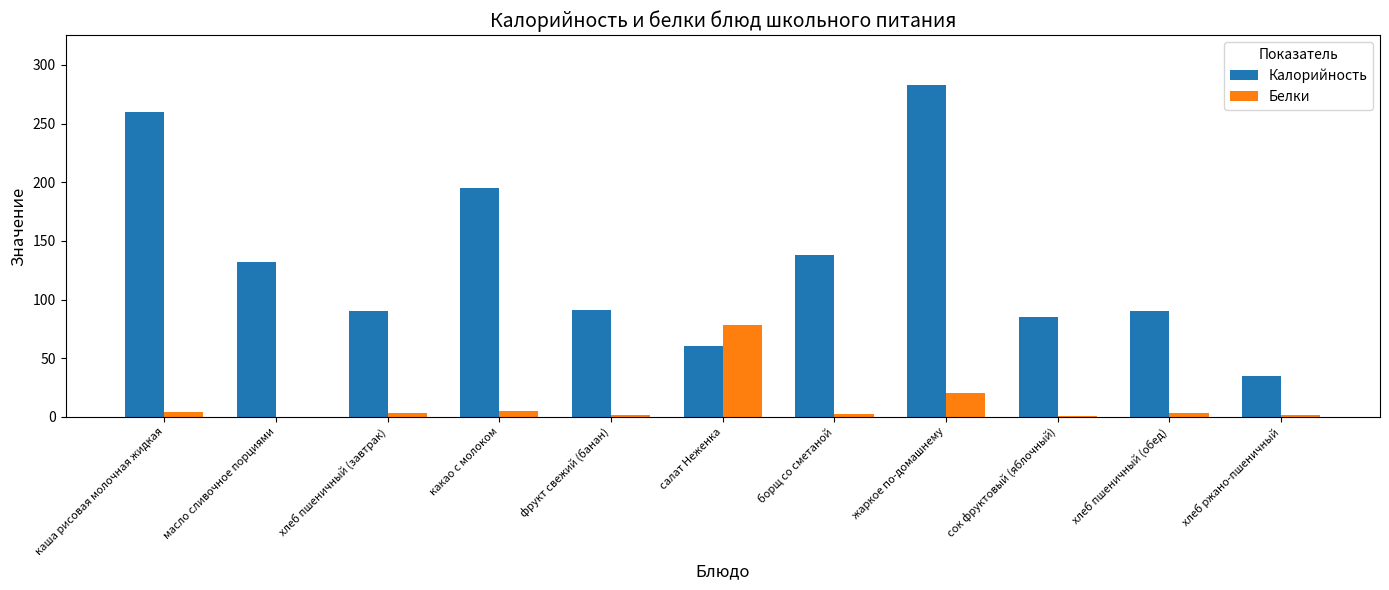

What is the total value across all series at хлеб ржано-пшеничный?

36.5